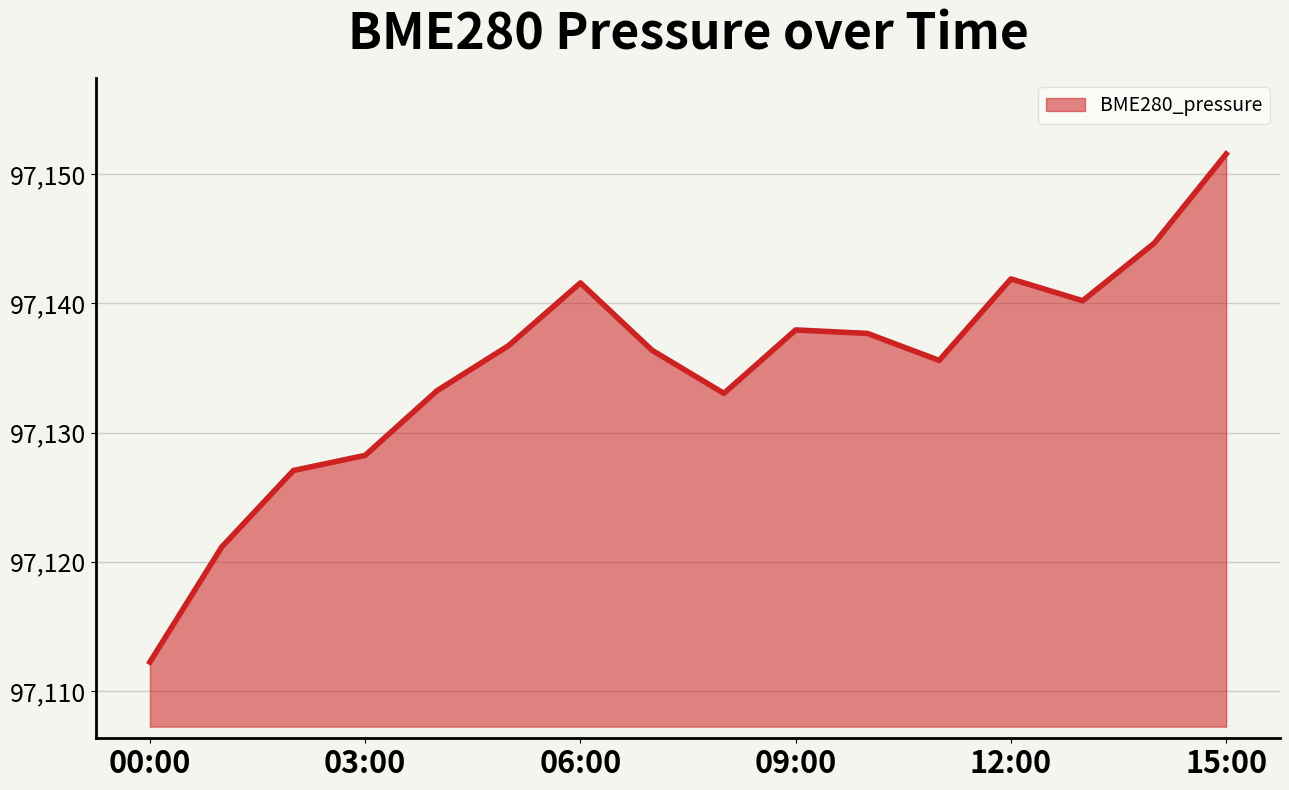

What is the smallest value displayed?

97112.2